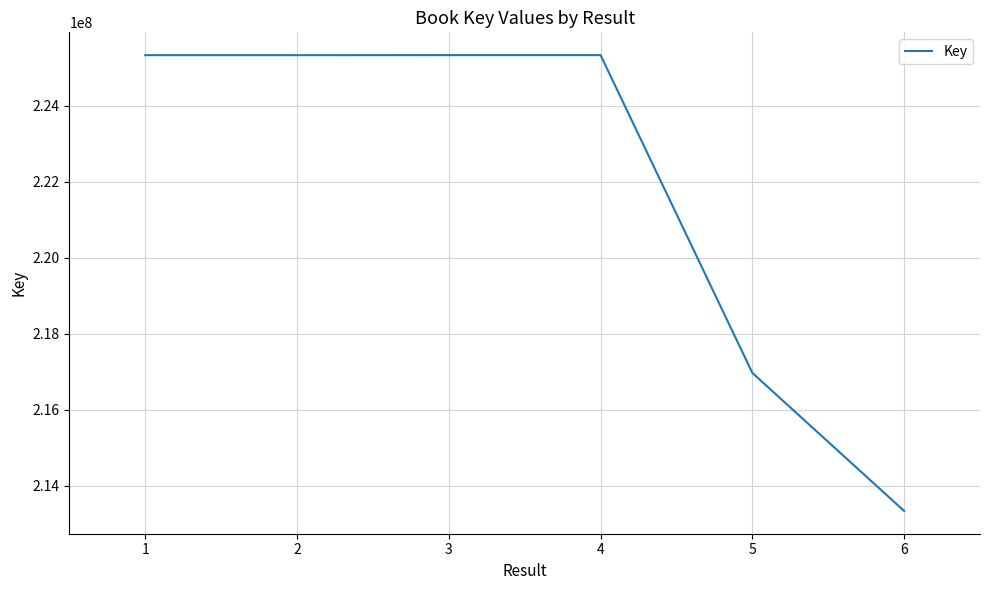

What is the smallest value displayed?

213332278